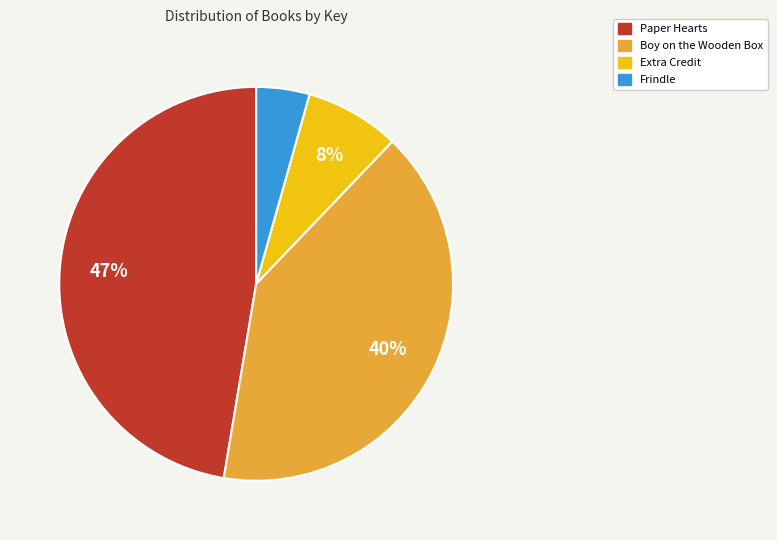

Does any single category account for the majority?

No